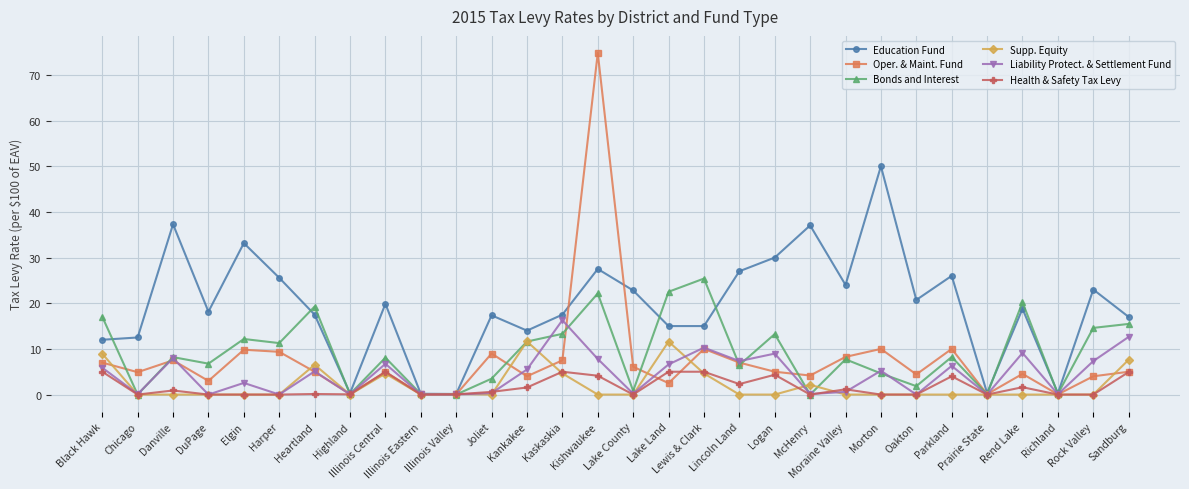

What is the value of the Oper. & Maint. Fund point at the 18th from the left?

10.0